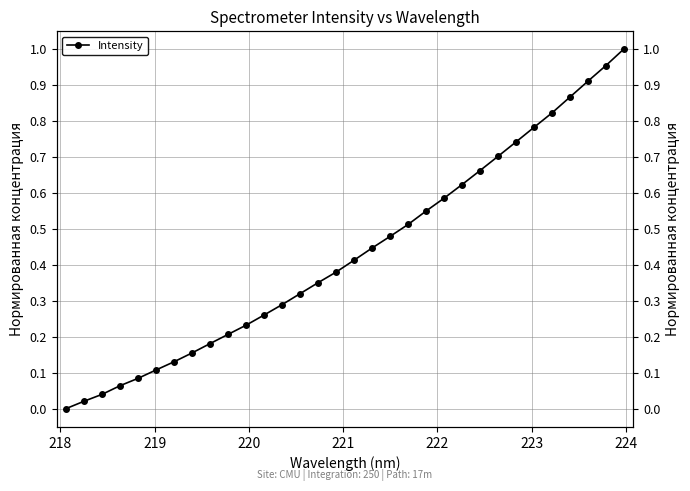

What is the greatest value displayed?

1.0